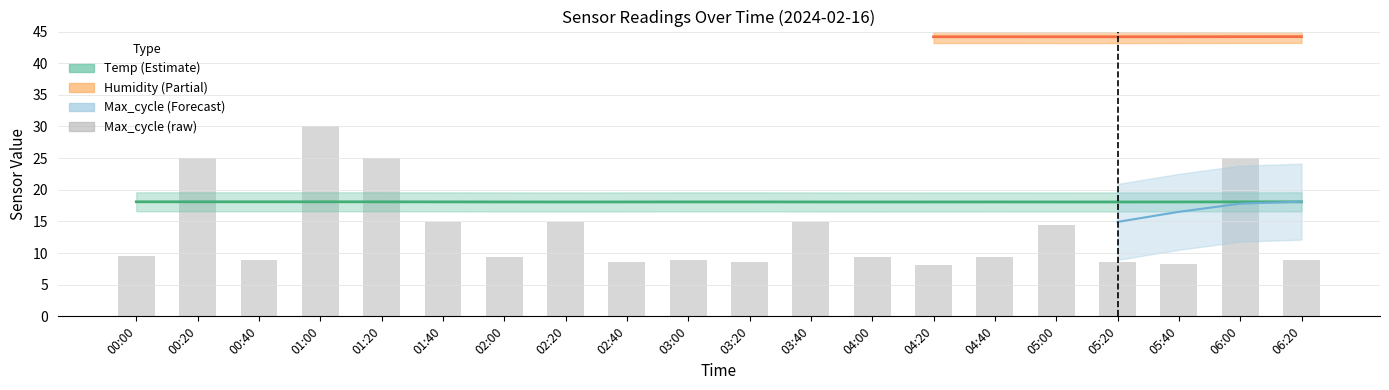

What value does the data have at 02:00?

9.3